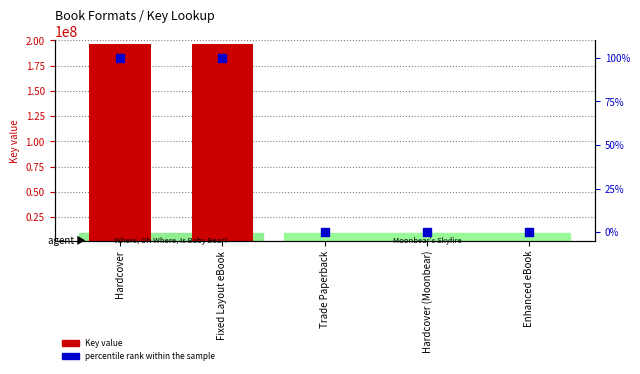

What are all the series names shown in the legend?

Key value, percentile rank within the sample